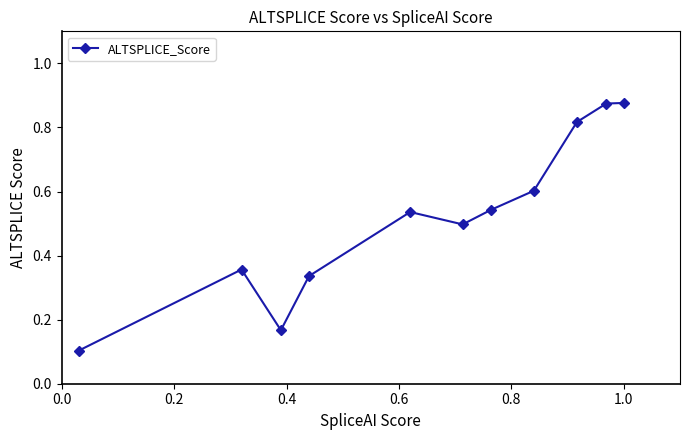

Count the values in the range 0 to 1.

11